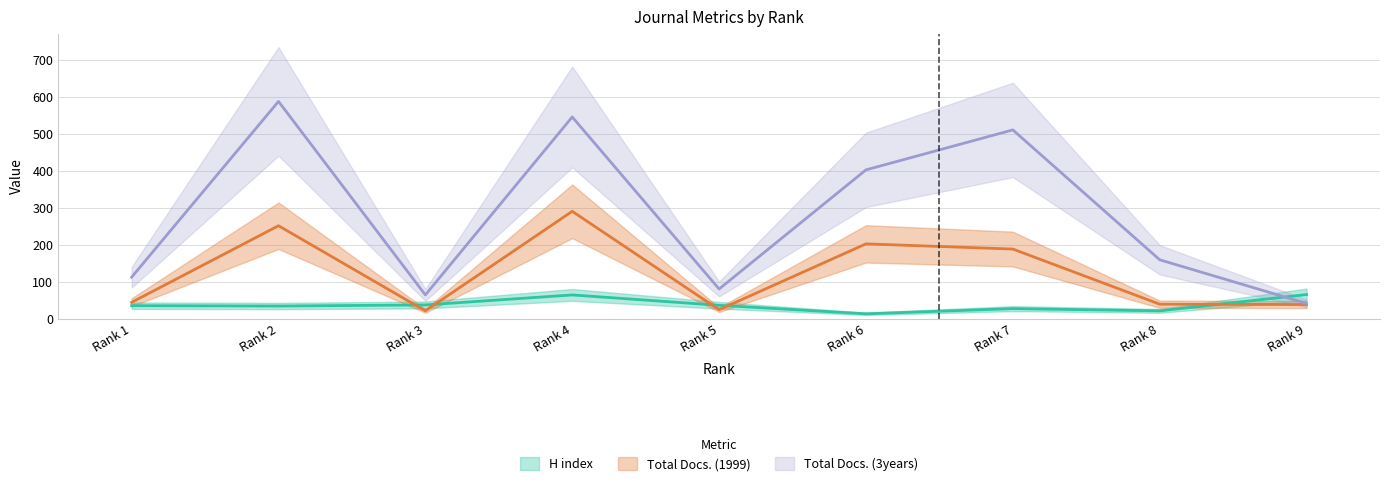

What is the total value across all series at Rank 6?

617